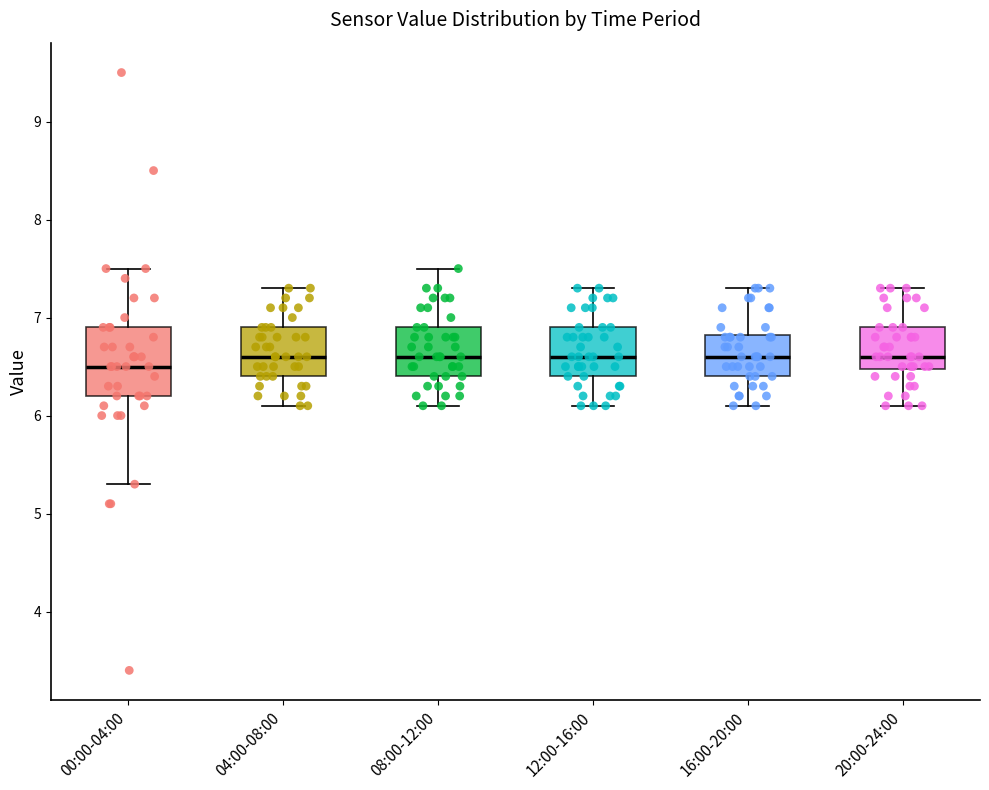

Where does the lower whisker of the box for 00:00-04:00 end on the y-axis? The values are not printed on the chart, so give them approximately, as read against the axis.

5.3